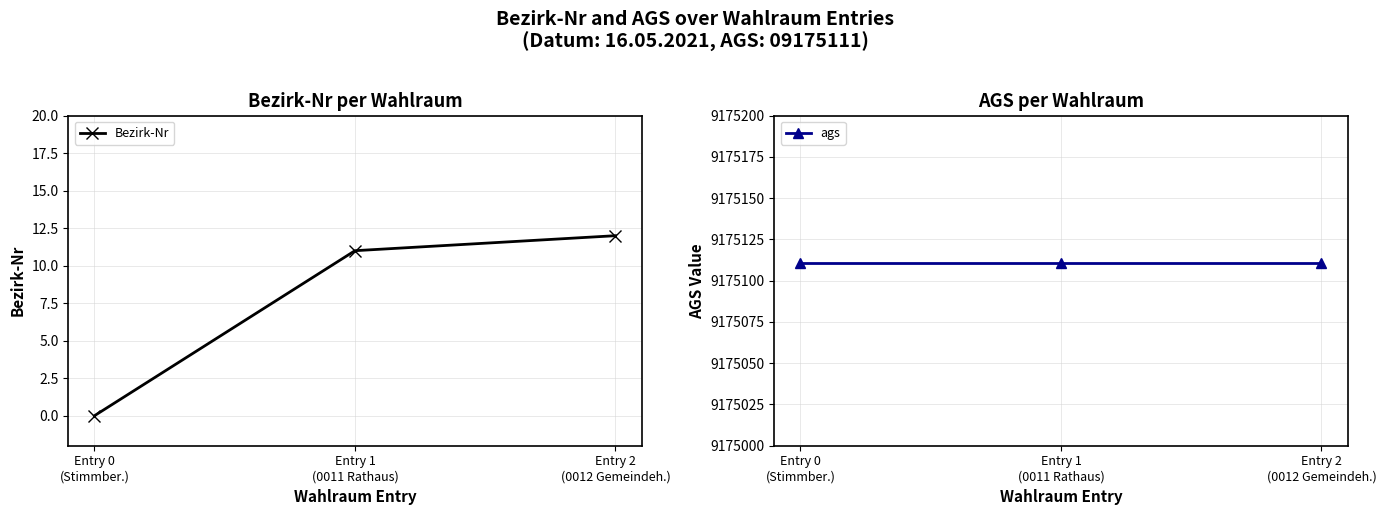

What position from the right is Entry 2
(0012 Gemeindeh.)?

1